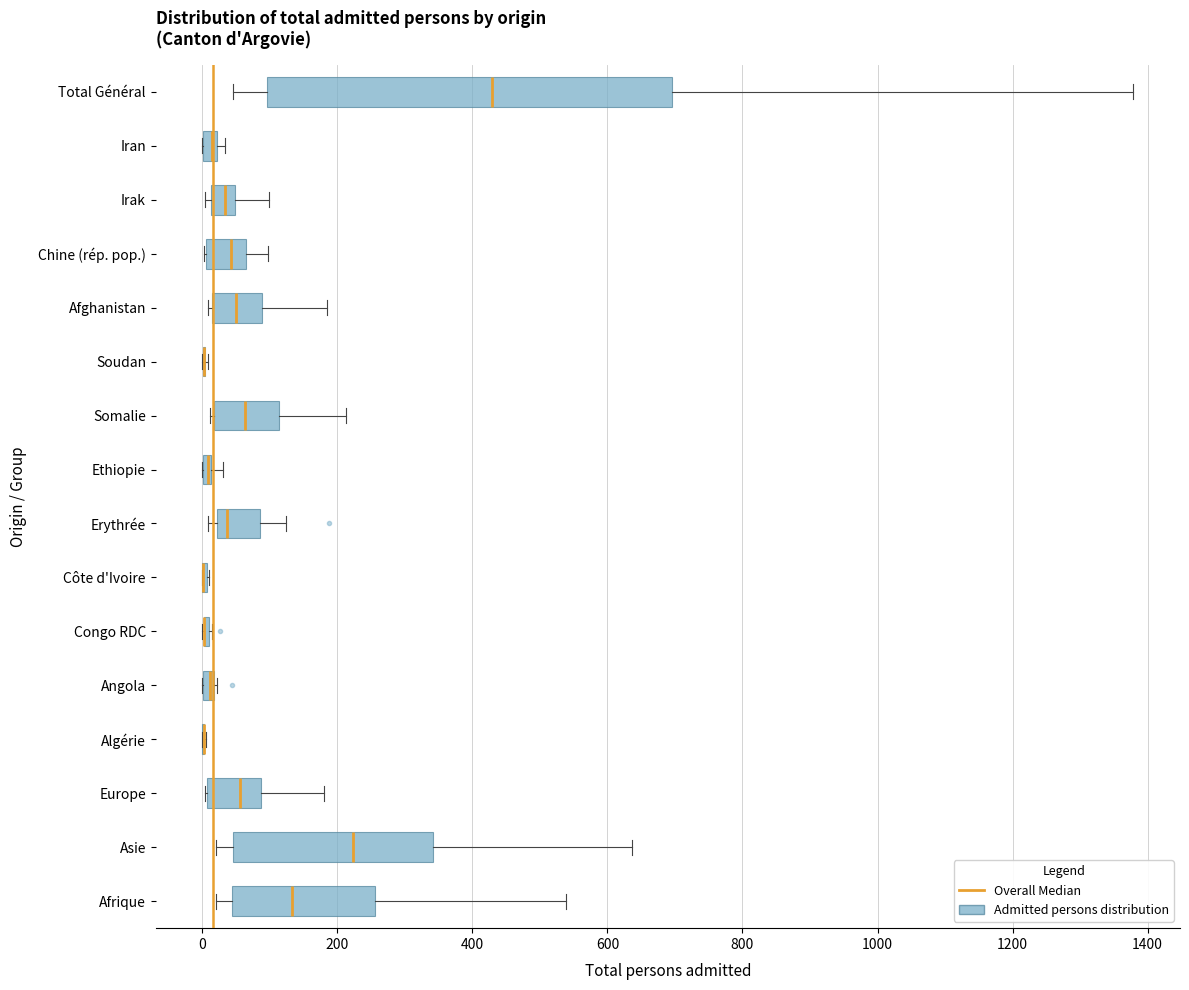

Comparing the boxes themselves (not the whiskers), which one is the widest?

Total Général